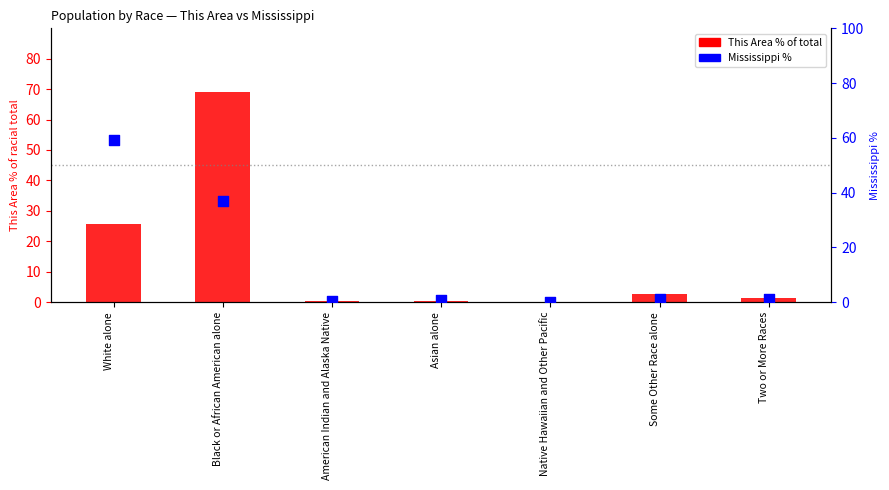

Is the value of Mississippi % at Asian alone greater than the value of This Area % of total at Two or More Races?

No